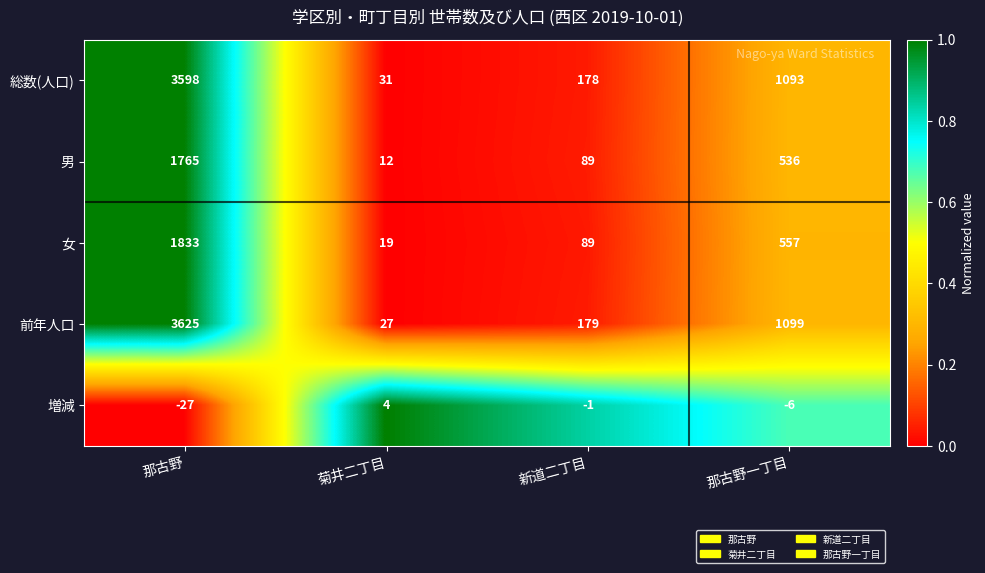

Which series changed the most between 那古野 and 菊井二丁目?

前年人口